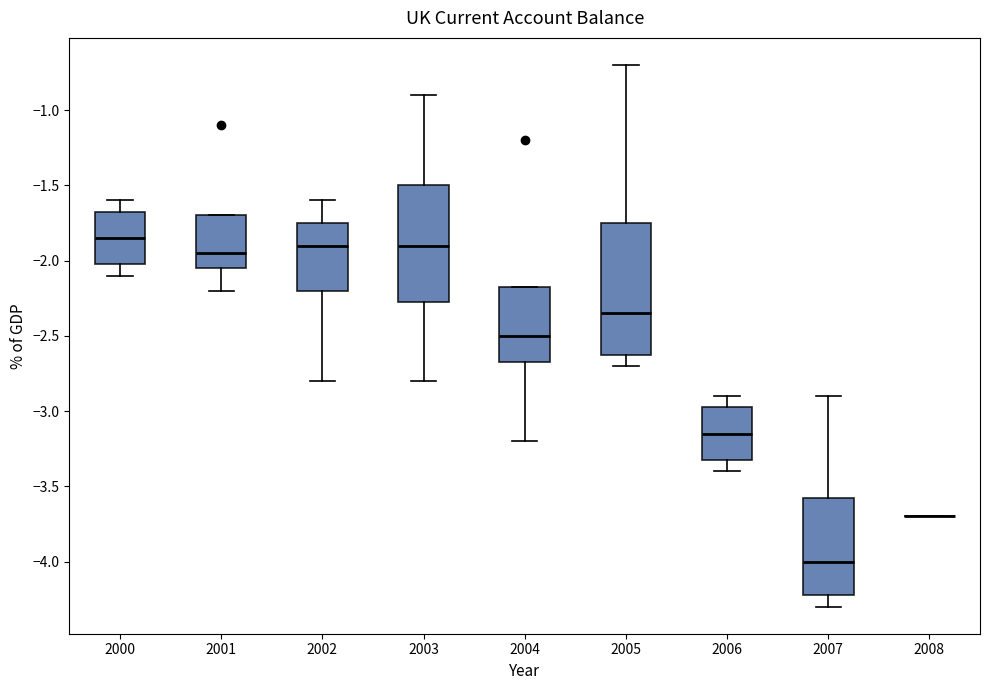

Which box is the tallest, from its lower edge to its upper edge?

2005